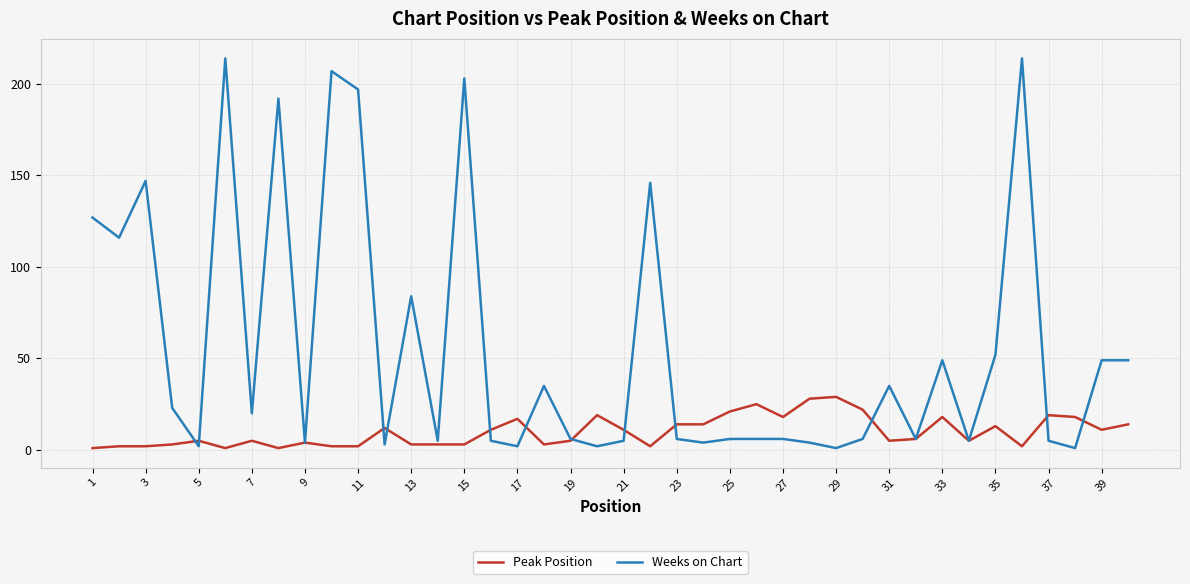

Which series has the largest total across all categories?

Weeks on Chart